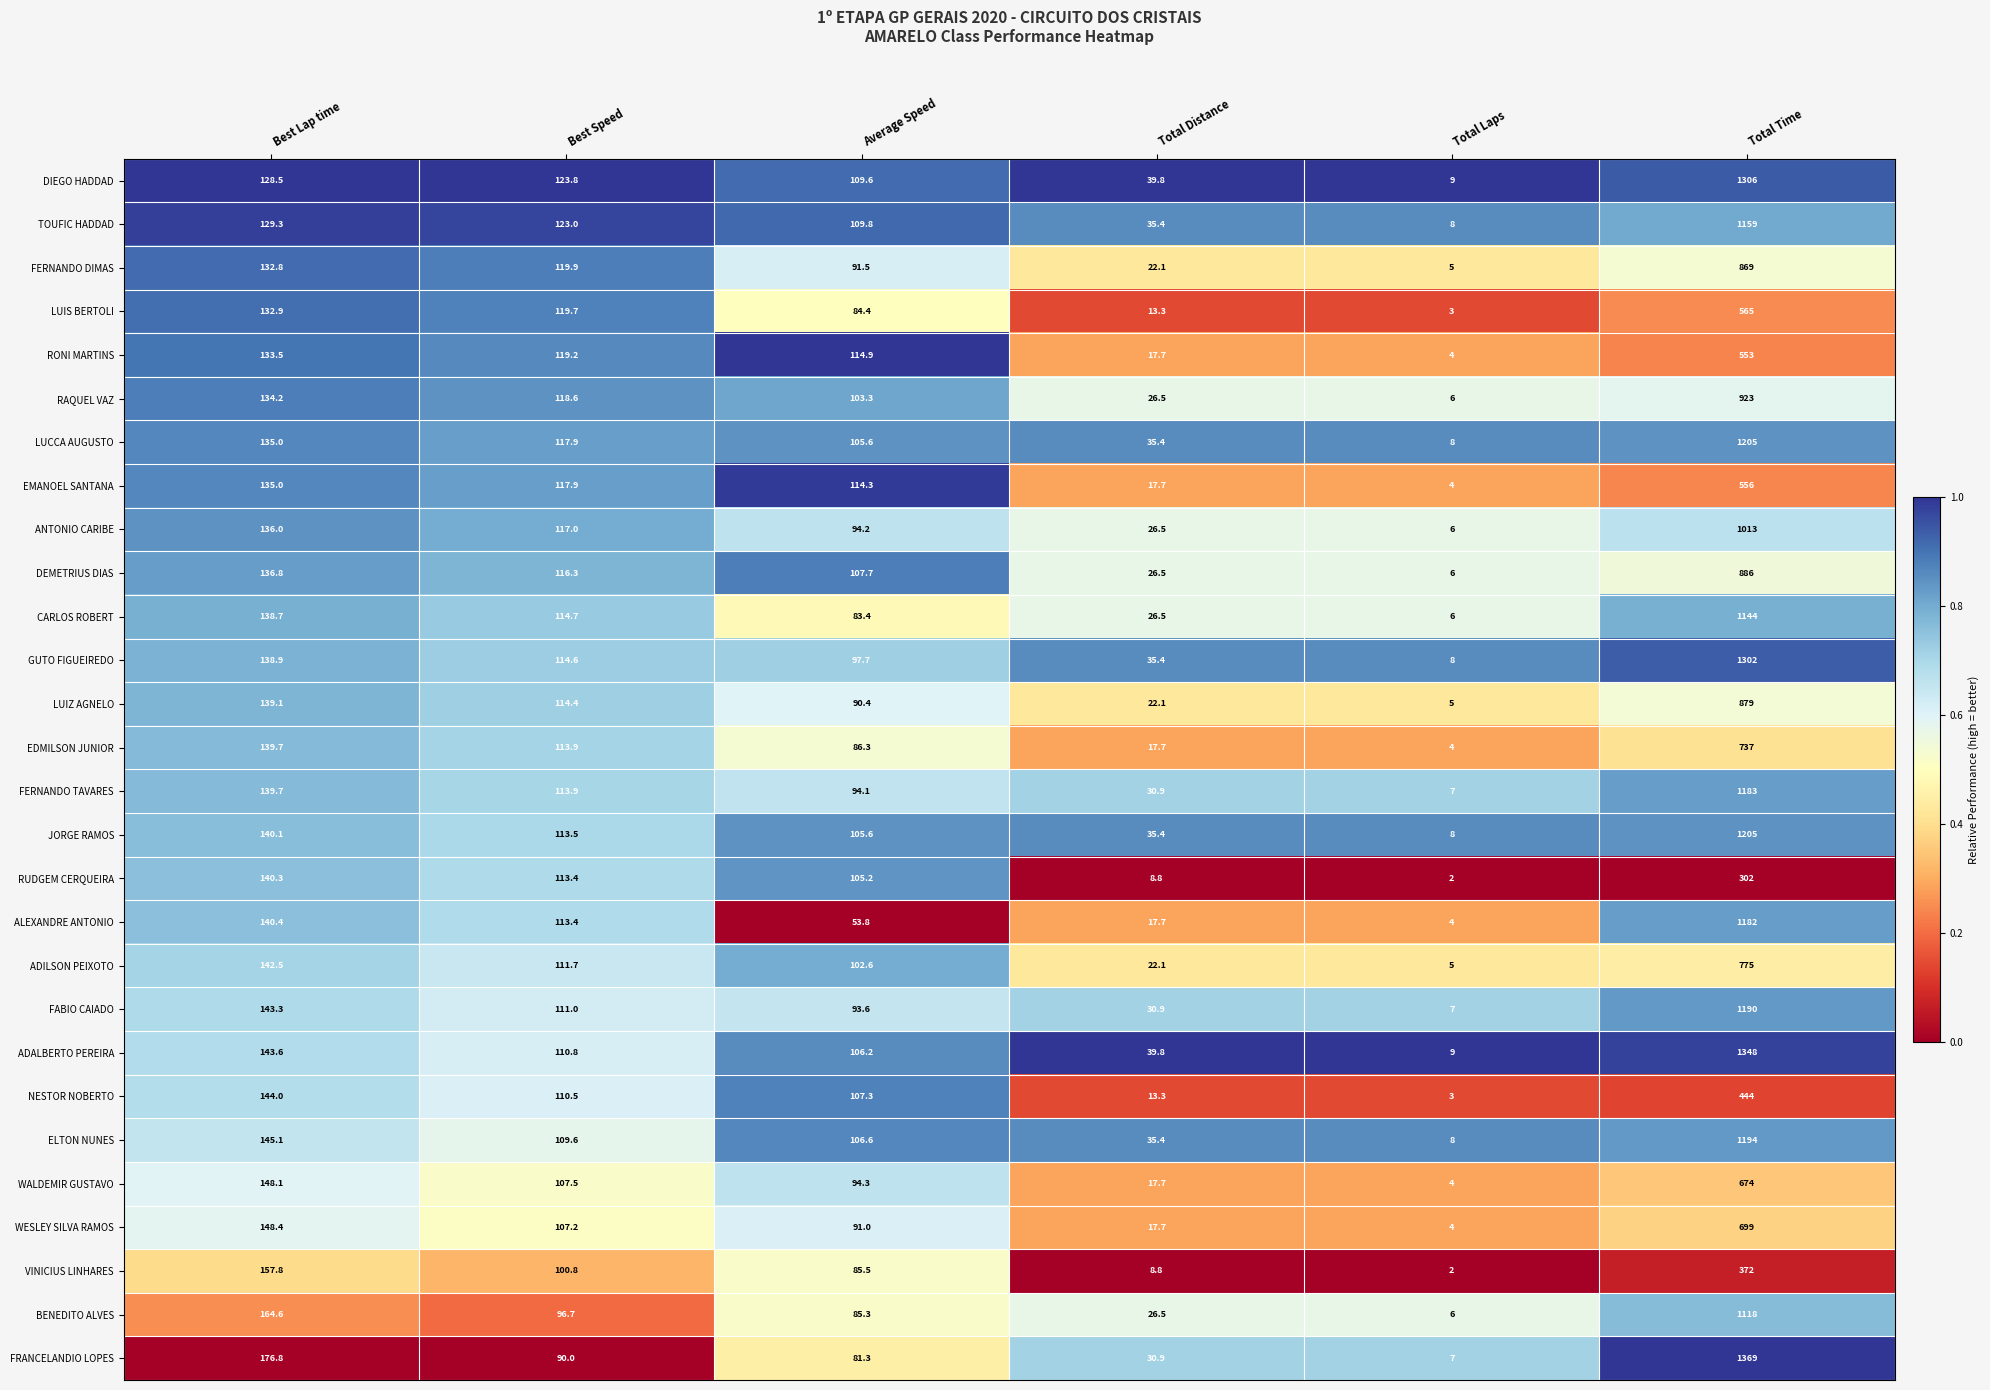

Is it true that EMANOEL SANTANA equals 117.9 at Best Speed?

True